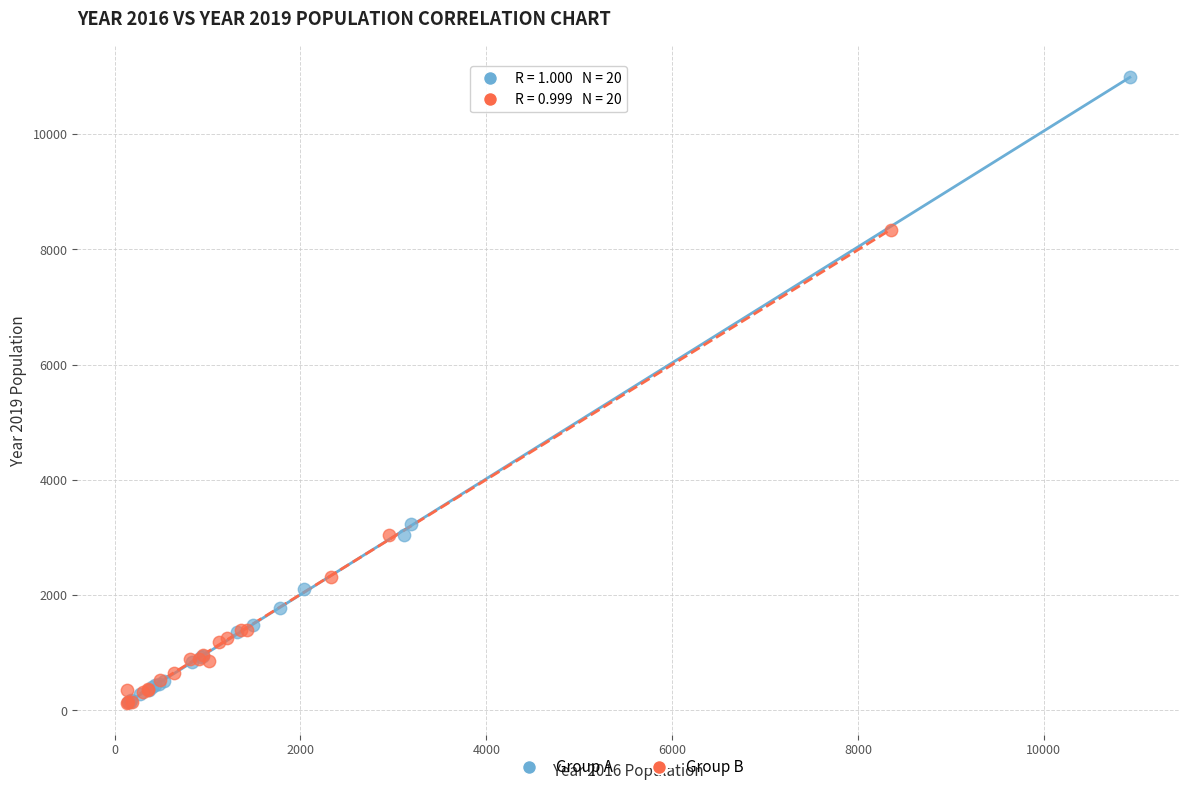

Which series has the largest Y range (max minus min)?

Group A